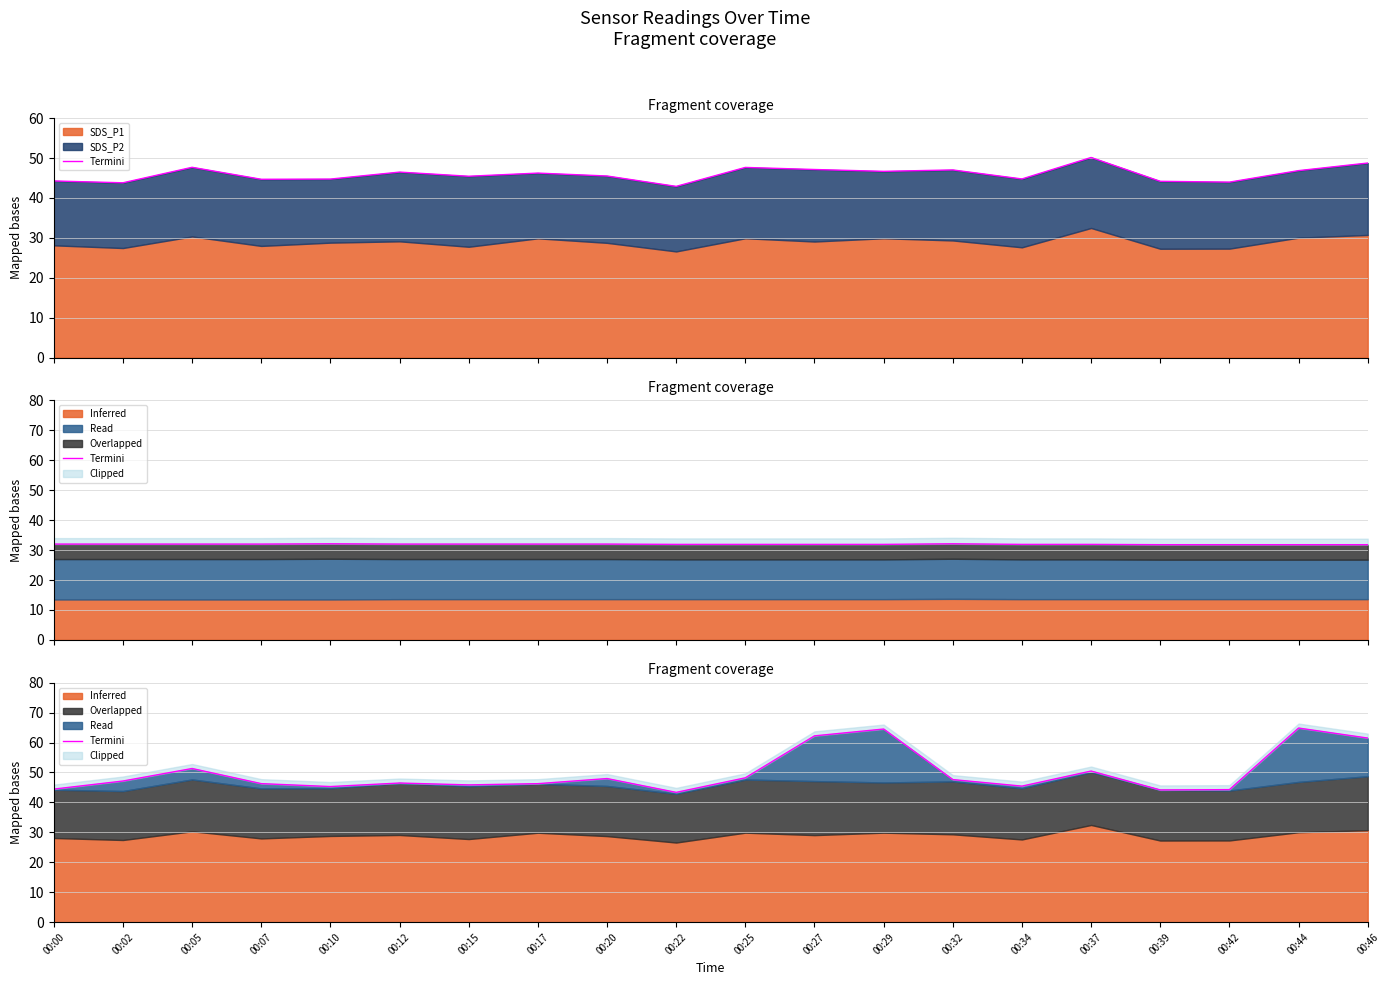

What is the smallest value displayed?

43.4